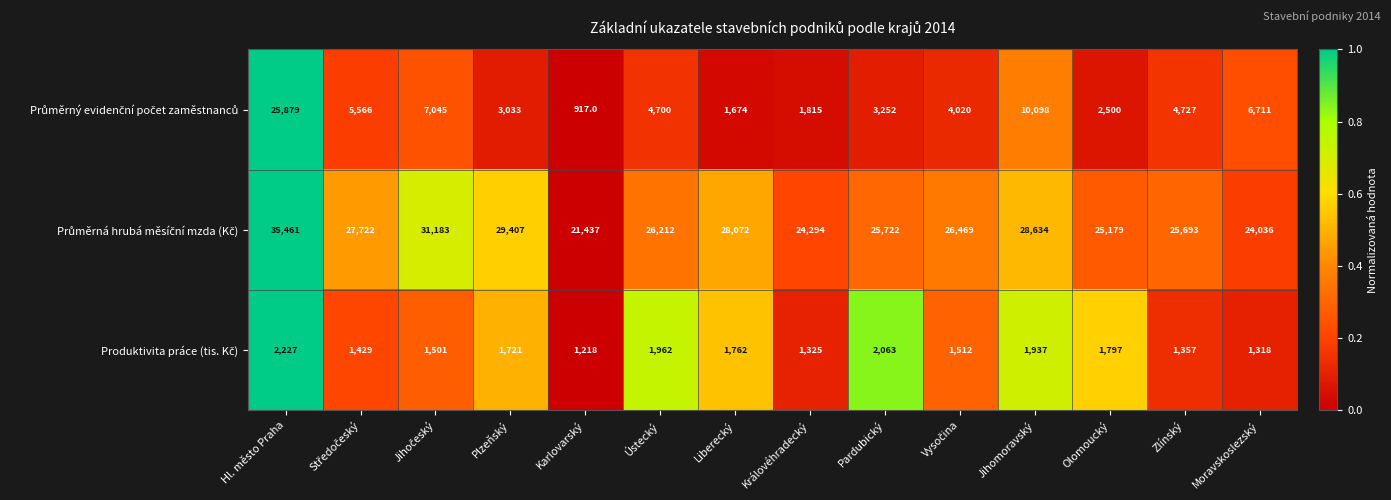

At how many categories does at least one series exceed 14315?

14